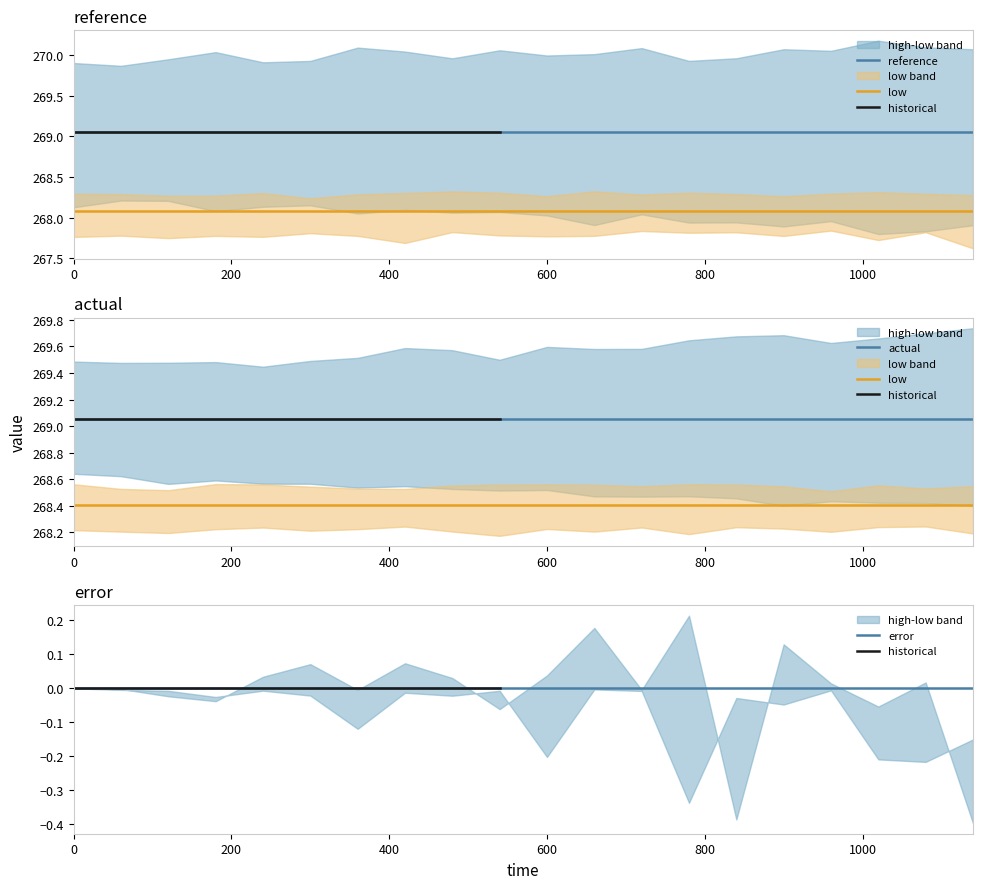

Rank the series at 900 from highest to lowest value.

high, reference, actual, low, error